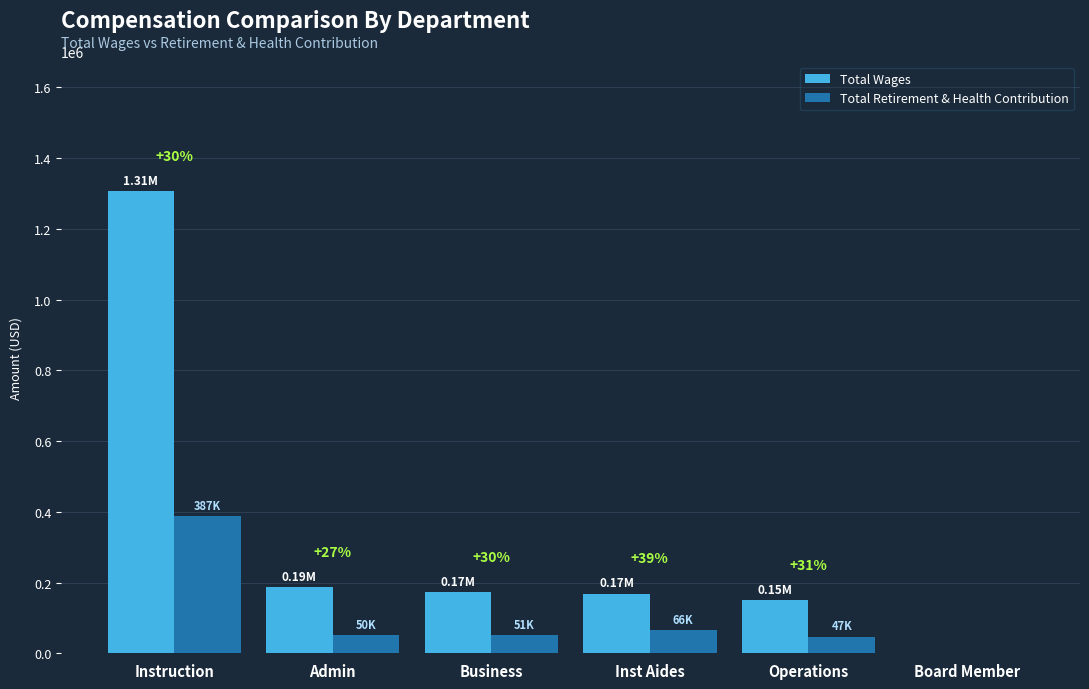

Are the bars horizontal?

No